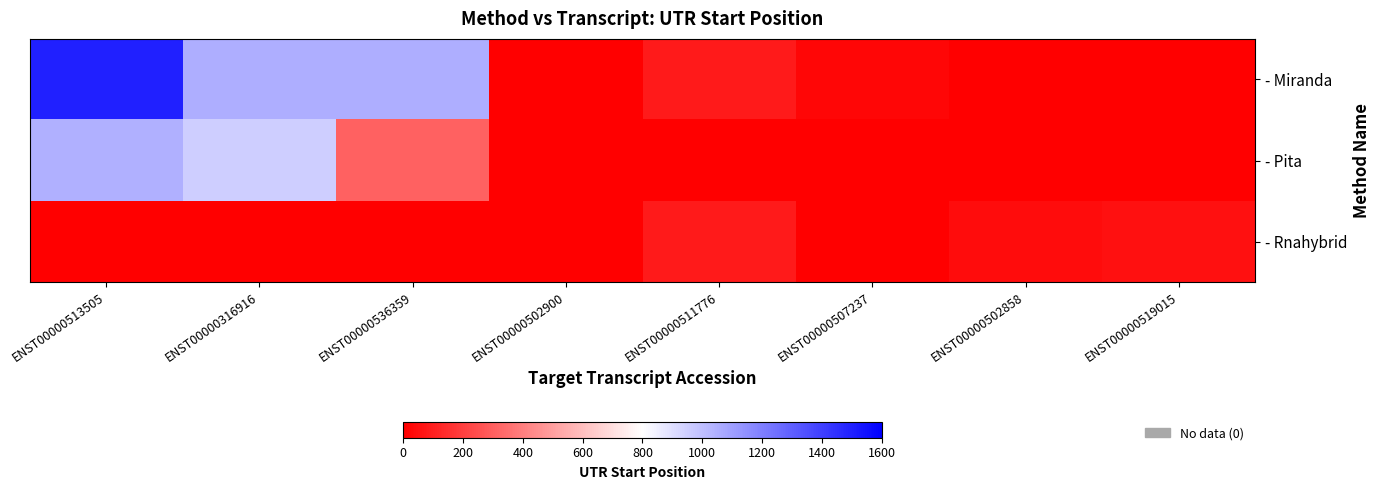

What is the total value across all series at ENST00000316916?

2001